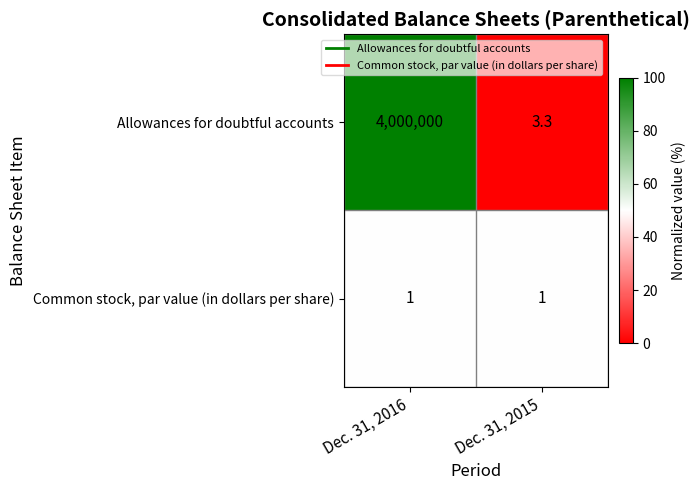

Which series has the largest range (max minus min)?

Allowances for doubtful accounts